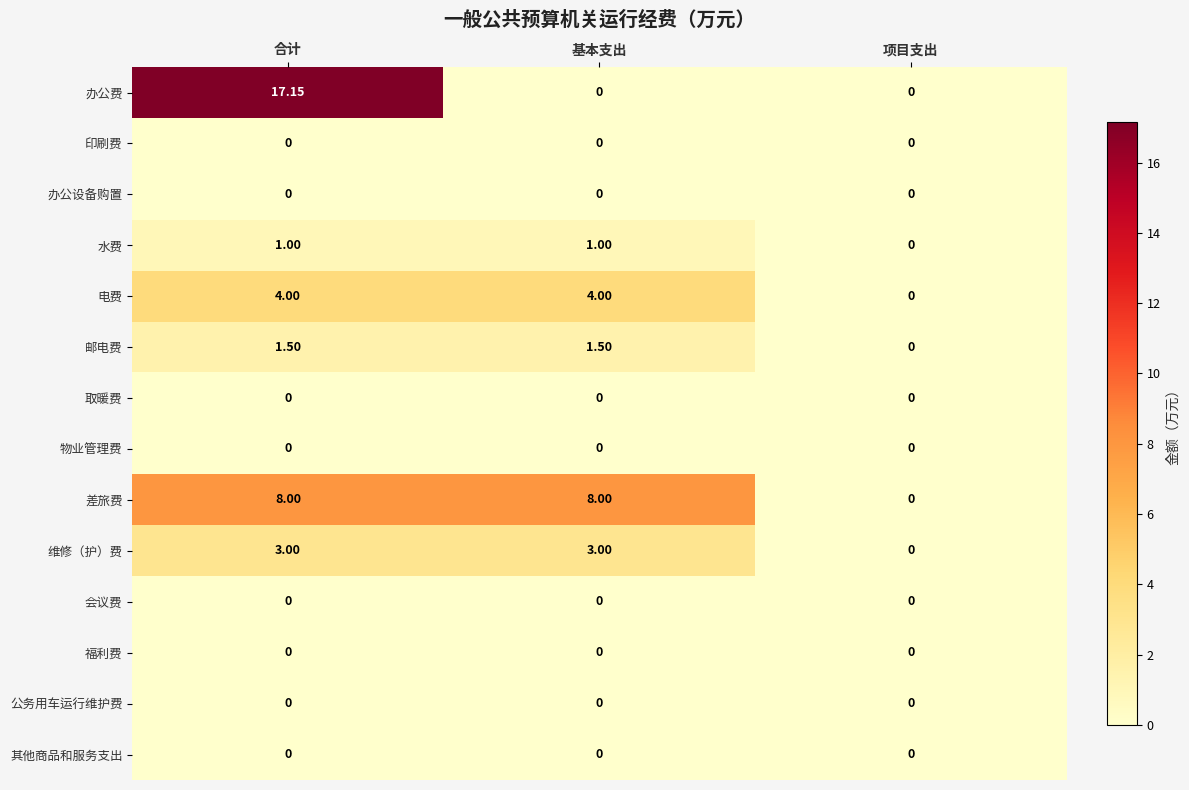

At which category is the sum across all series the highest?

合计